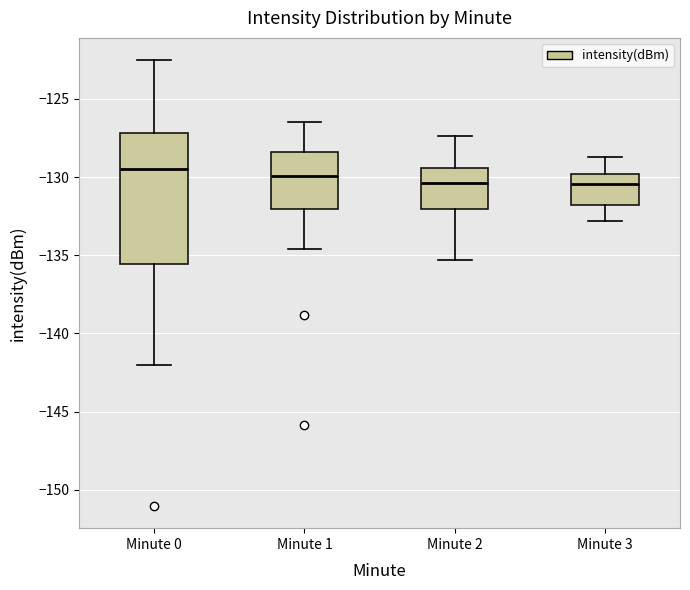

Where is the lower edge of the box for Minute 3 on the y-axis? The values are not printed on the chart, so give them approximately, as read against the axis.

-132.0